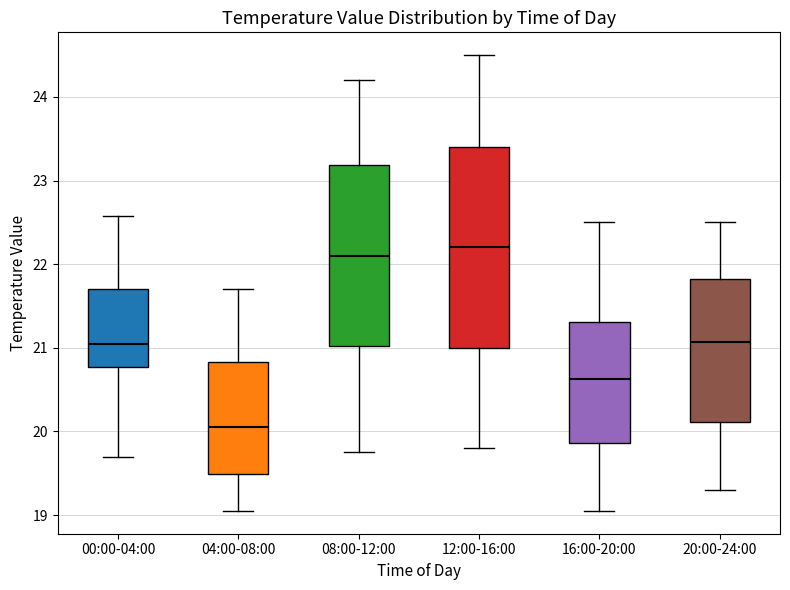

Comparing the boxes themselves (not the whiskers), which one is the tallest?

12:00-16:00